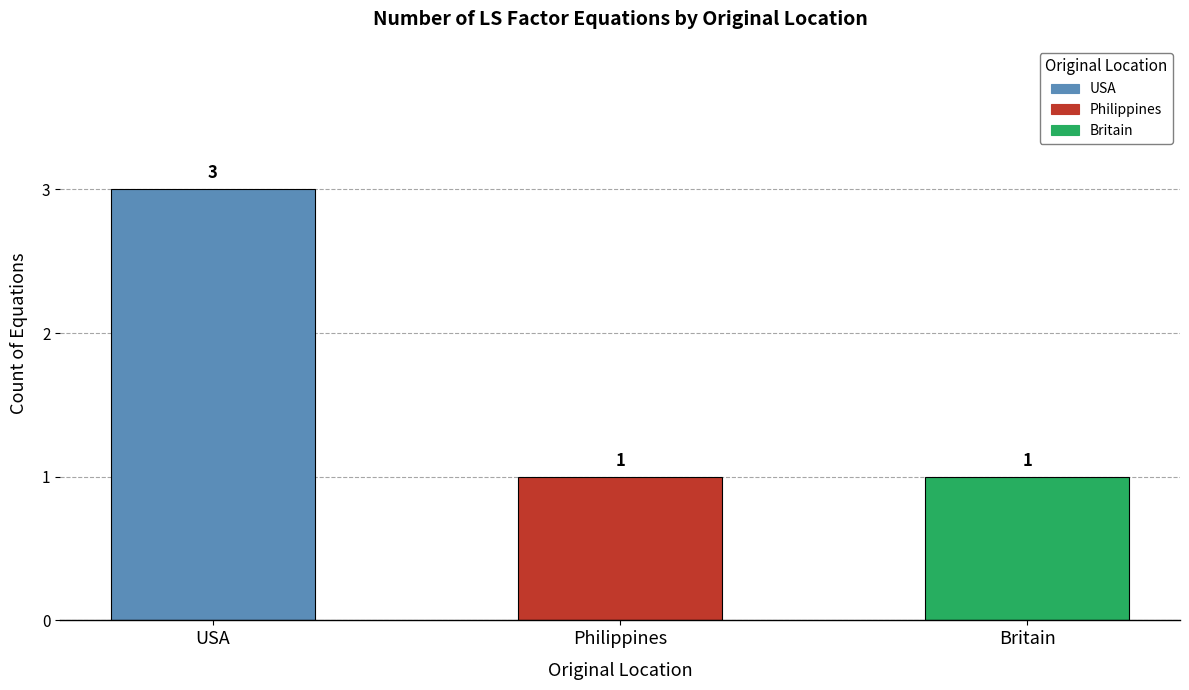

What position from the left is Philippines?

2